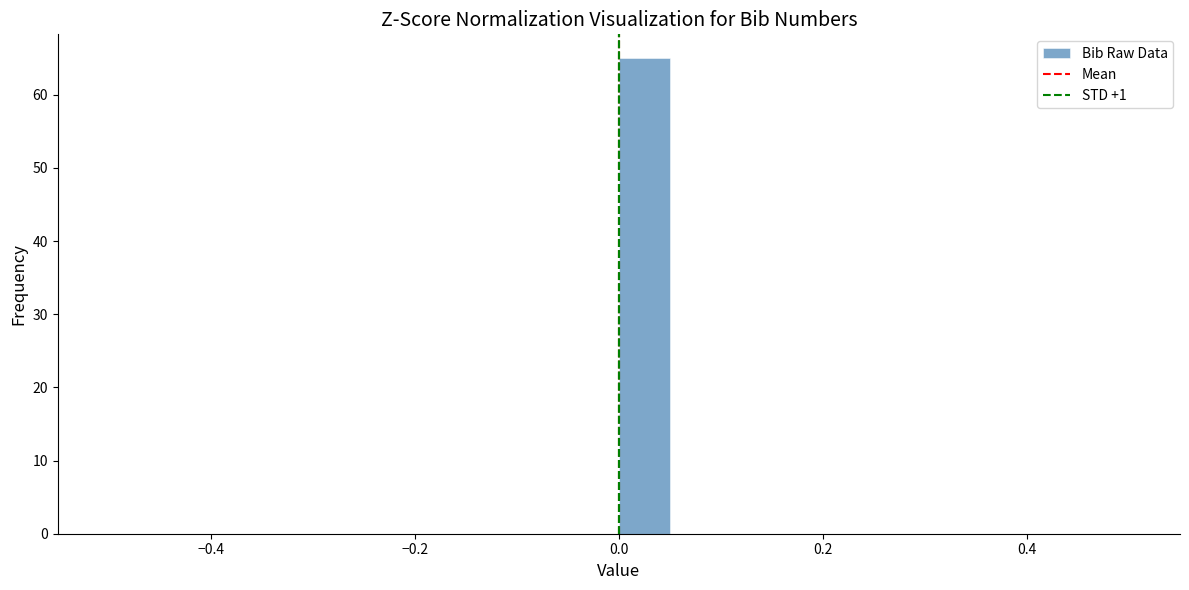

Read against the x-axis, roughly where is the centre of the tallest bar?

0.02